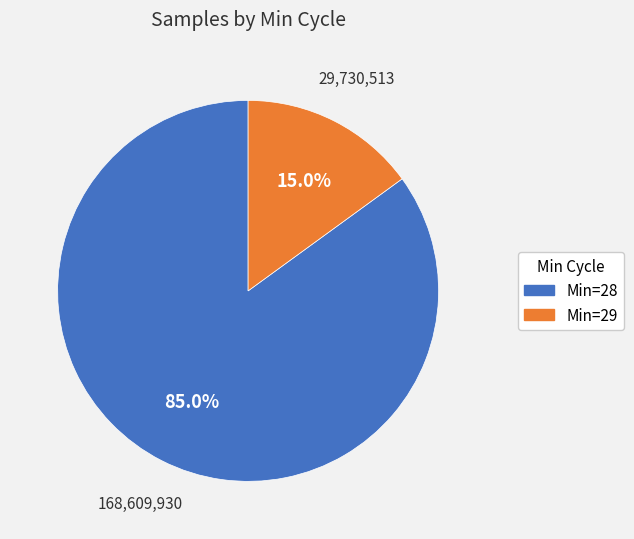

Is there any slice that represents more than half of the pie?

Yes